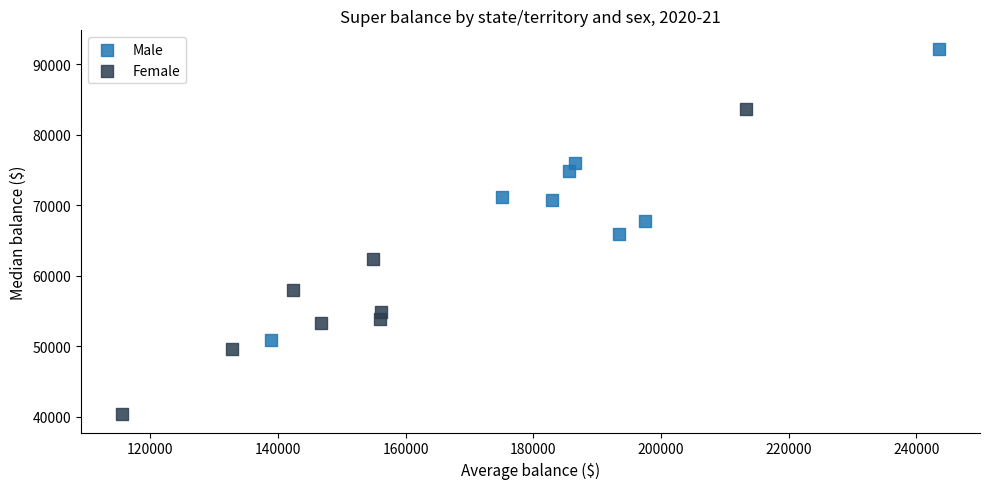

What are all the series names shown in the legend?

Male, Female